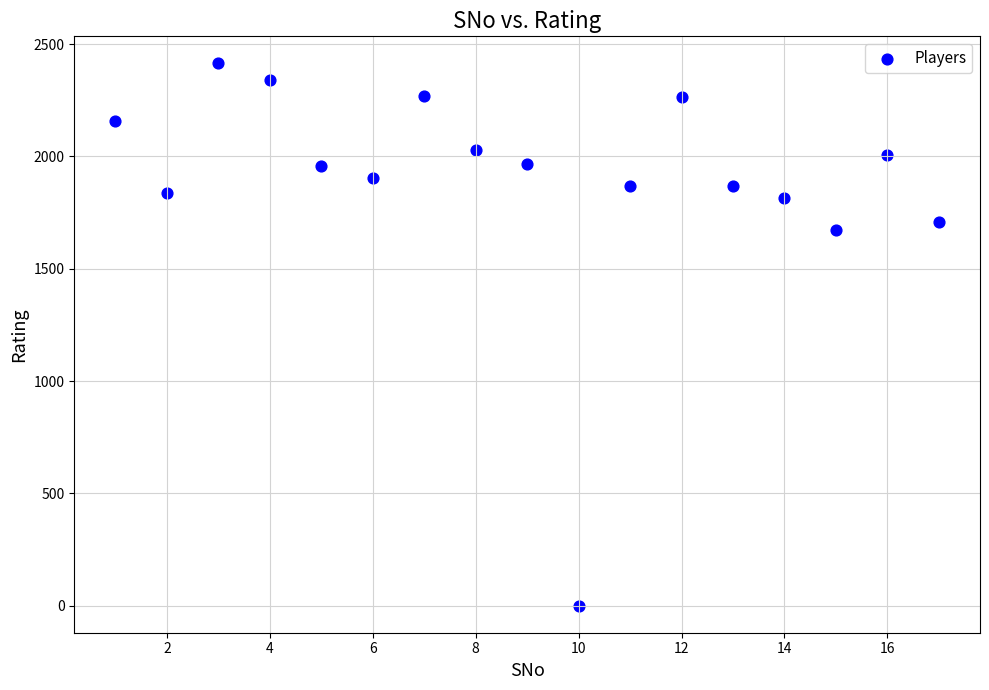

What Y value in the scatter plot is closest to 1207?

1674